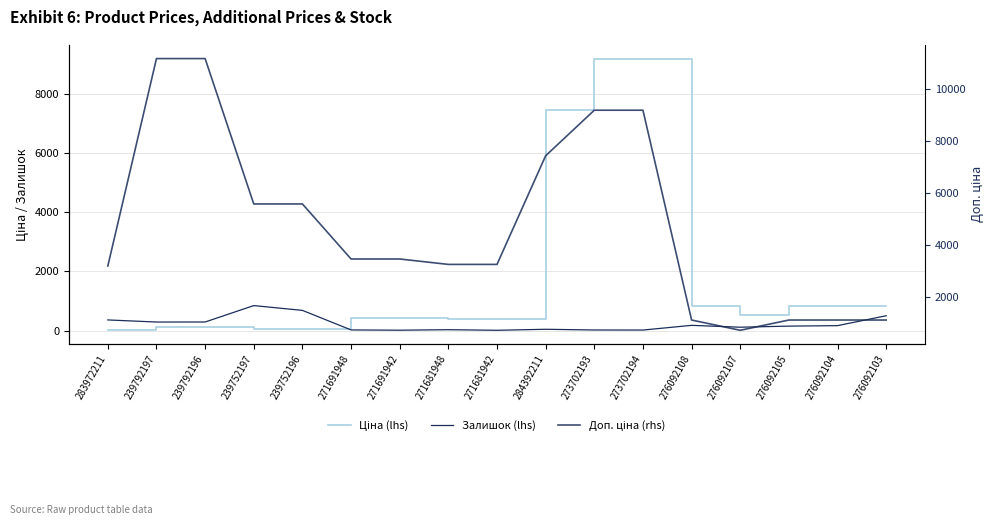

What is the highest value of the Залишок (lhs) series?

845.0